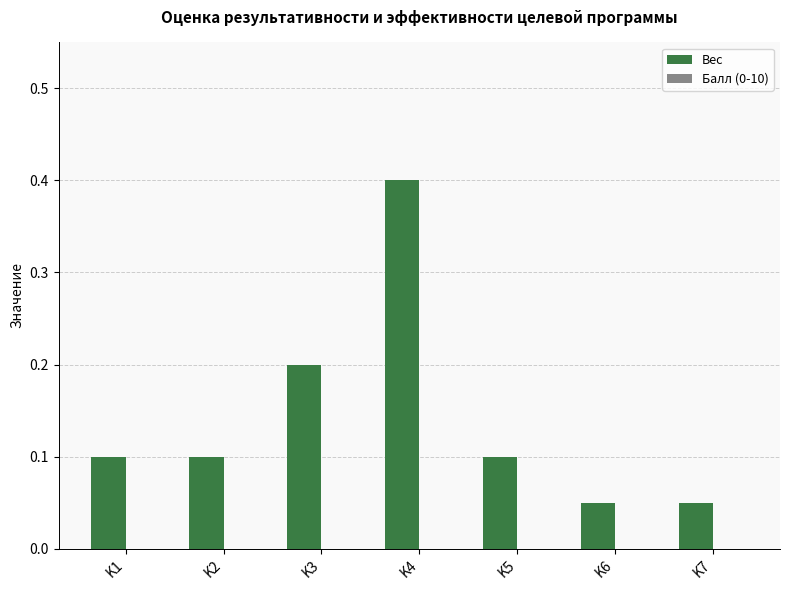

What is the sum of all values?

1.0